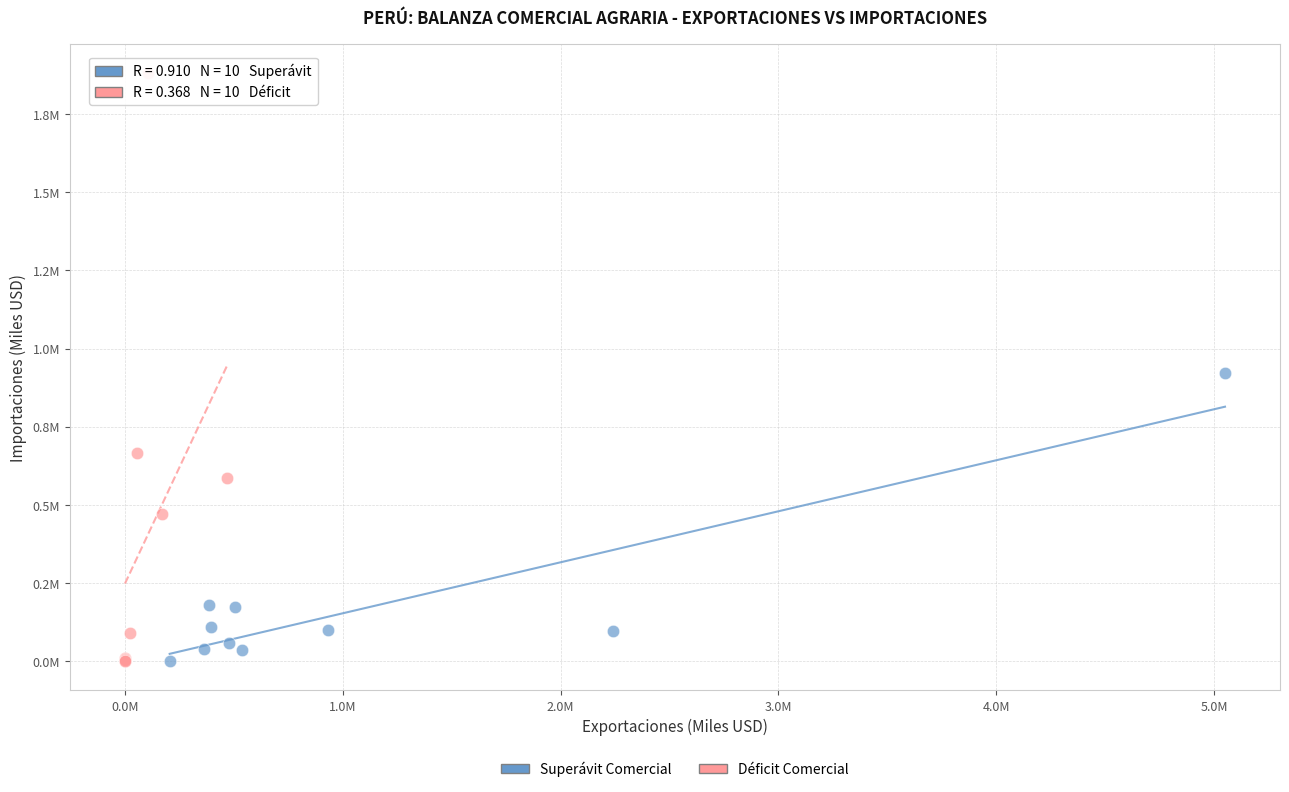

What are all the series names shown in the legend?

Superávit Comercial, Déficit Comercial